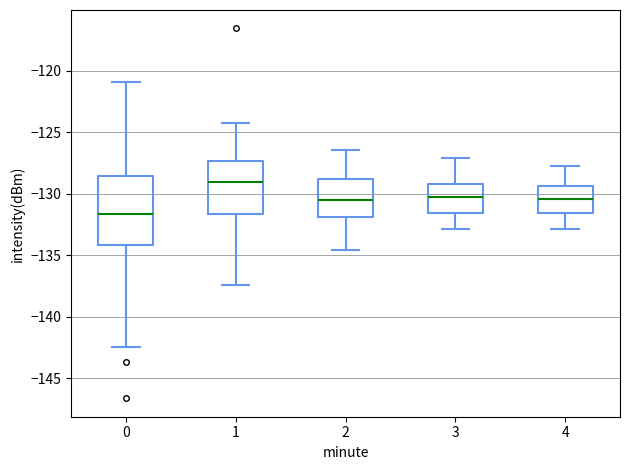

Reading left to right, transcribe this box plot: for each box, give where its median line is, the range the box spans, and where its two whiskers end, as read against the y-axis. The values are not printed on the chart, so give them approximately, as read against the axis.

0: median -131.5, box -134.0 to -128.5, whiskers -142.5 to -121.0
1: median -129.0, box -131.5 to -127.5, whiskers -137.5 to -124.5
2: median -130.5, box -132.0 to -129.0, whiskers -134.5 to -126.5
3: median -130.0, box -131.5 to -129.0, whiskers -133.0 to -127.0
4: median -130.5, box -131.5 to -129.5, whiskers -133.0 to -127.5